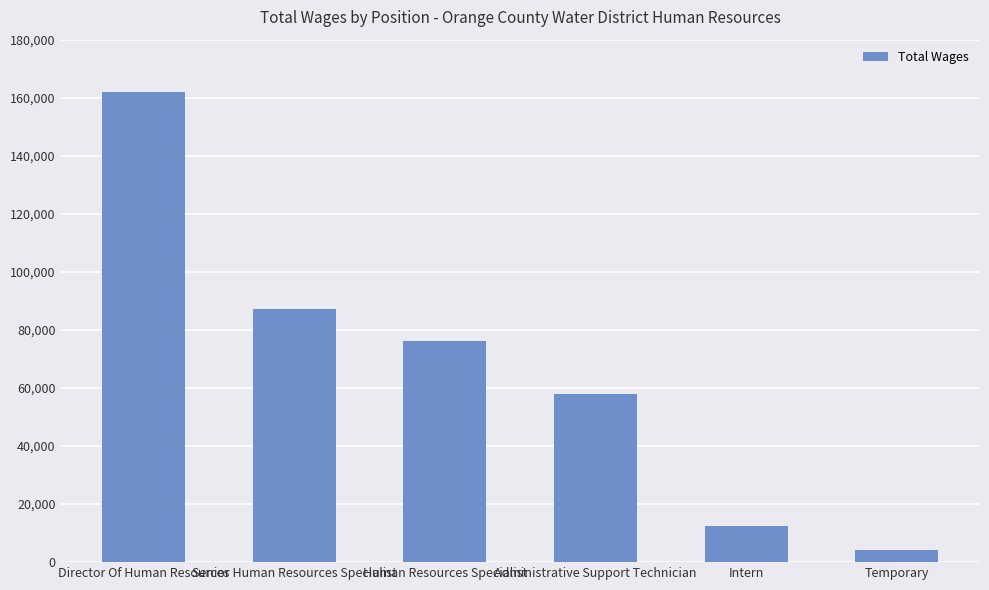

How many categories are shown in the chart?

6